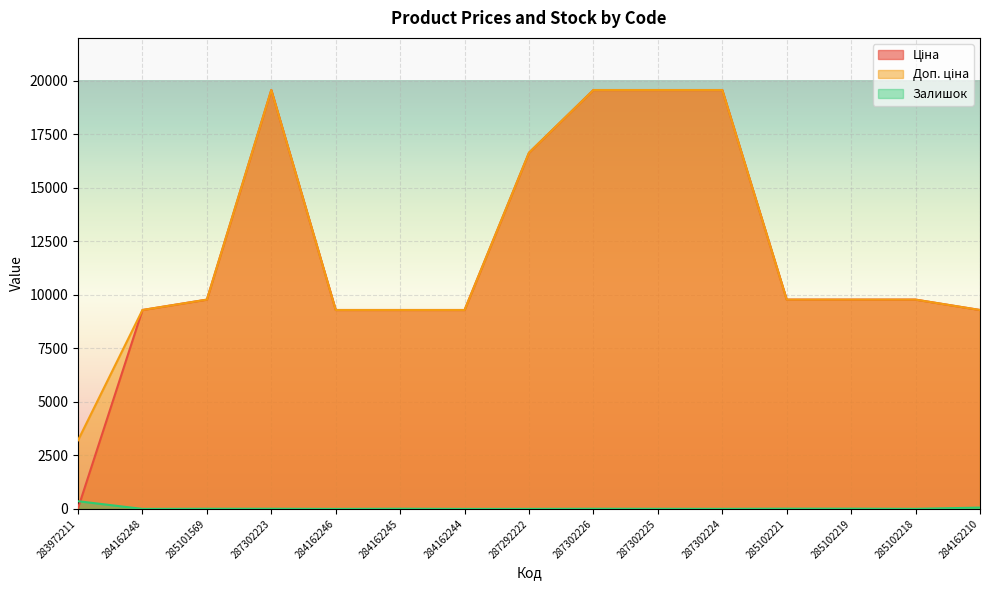

Which series has the widest spread of values?

Ціна